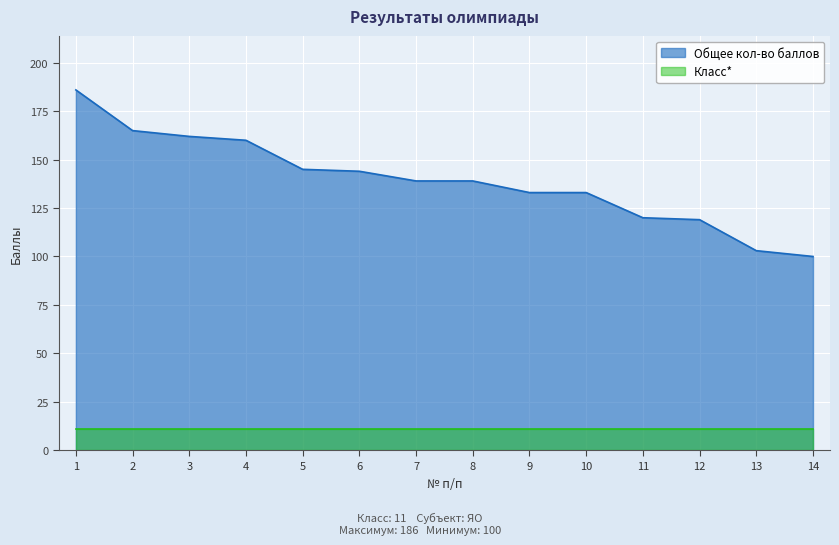

Which has a higher value, 6 or 4?

4